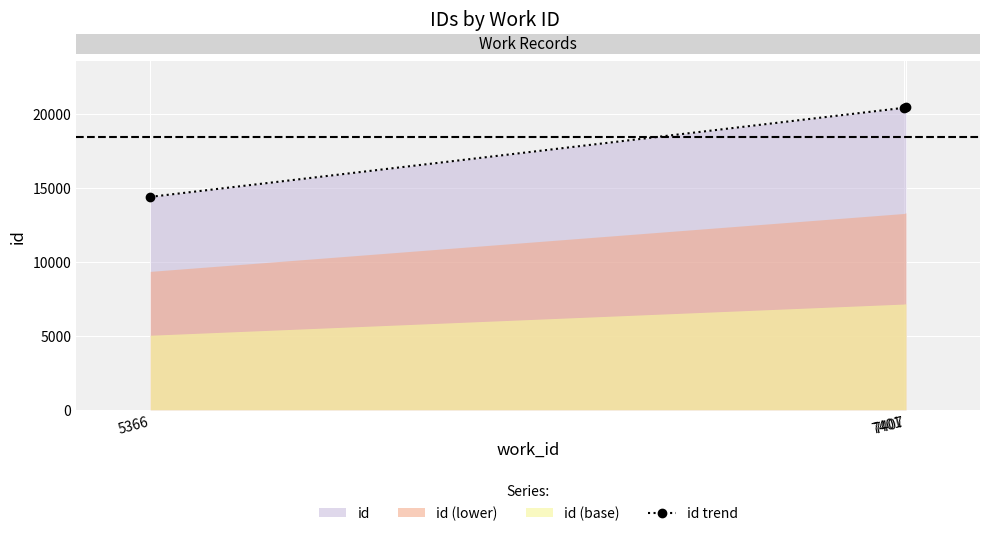

True or false: the data shows 20430 at 7401.

True